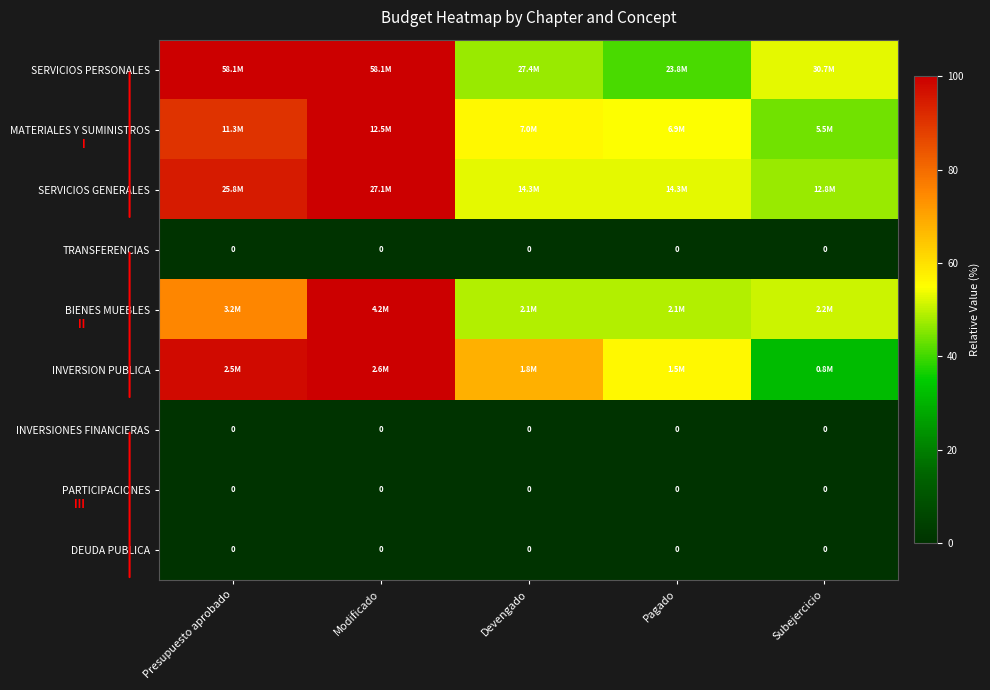

Is the value of TRANSFERENCIAS at Pagado greater than the value of INVERSION PUBLICA at Devengado?

No